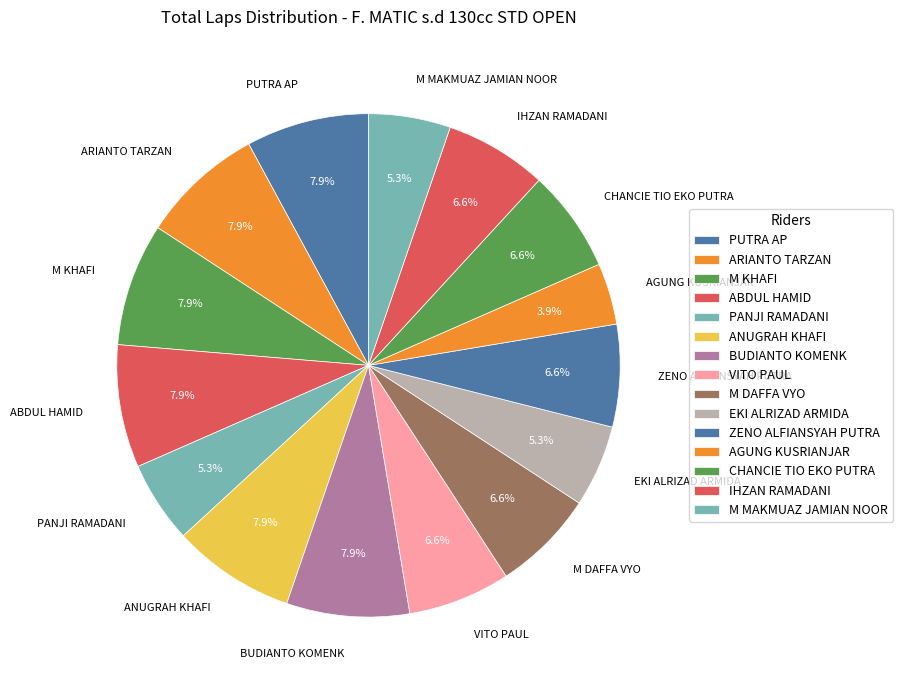

What is the smallest slice in the pie chart?

AGUNG KUSRIANJAR